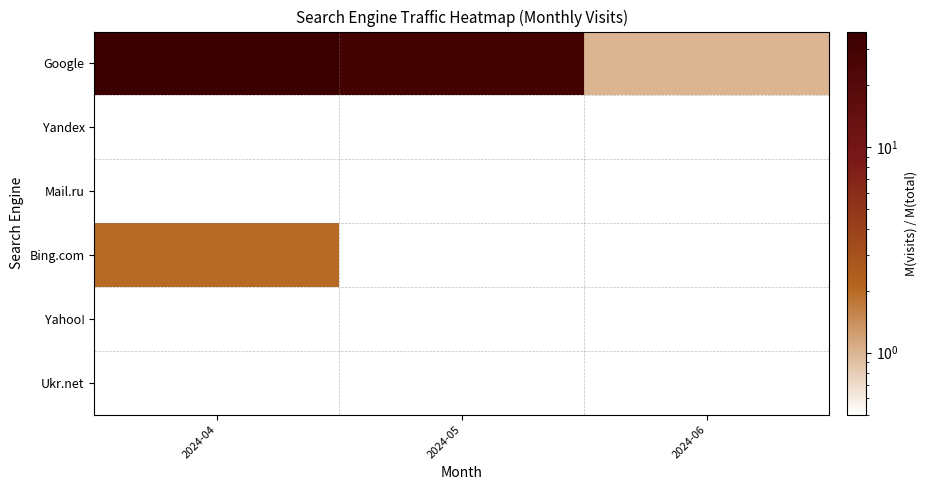

Which series has the widest spread of values?

Google